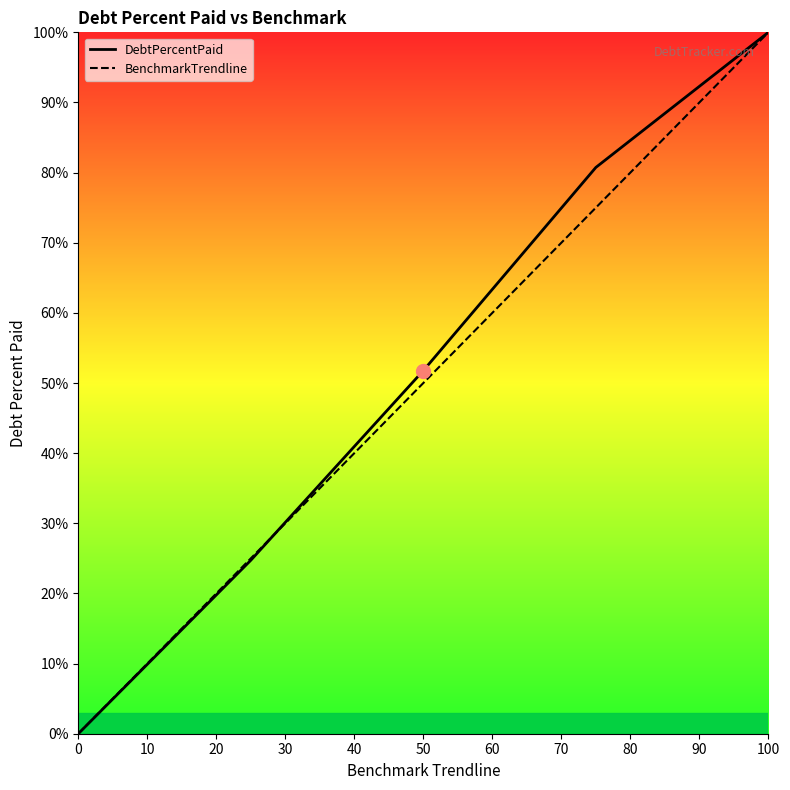

At which category is the sum across all series the highest?

100